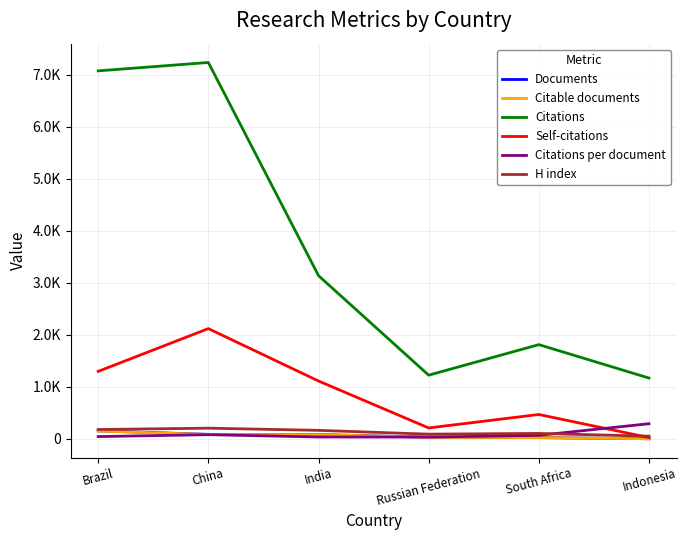

What are all the series names shown in the legend?

Documents, Citable documents, Citations, Self-citations, Citations per document, H index